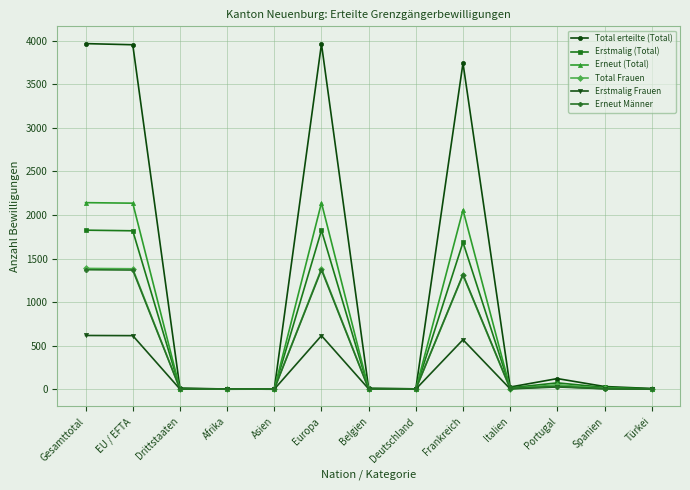

True or false: Total Frauen has more than 1 points higher than both neighbors.

True